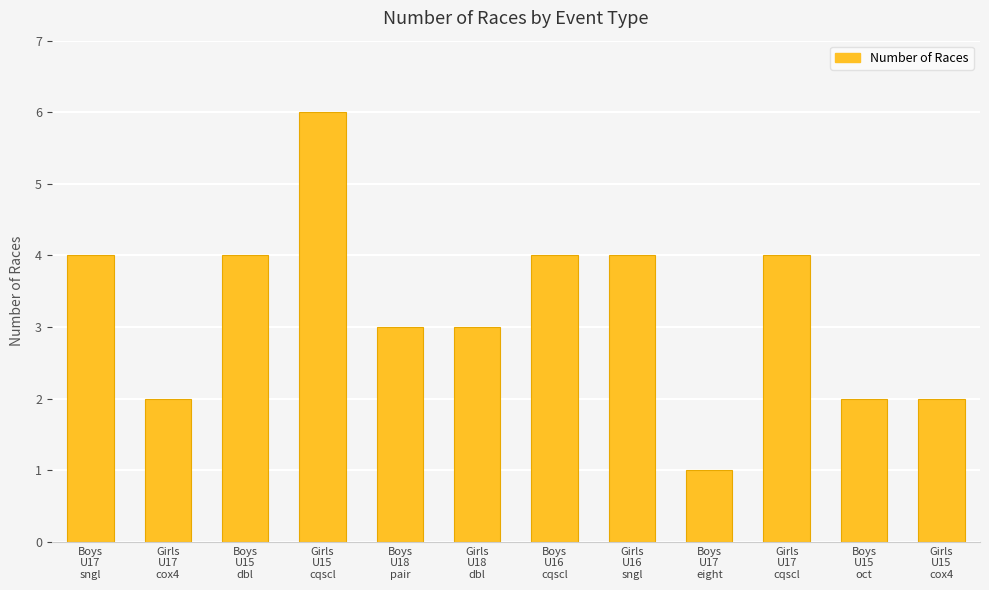

How many bars are there in total?

12